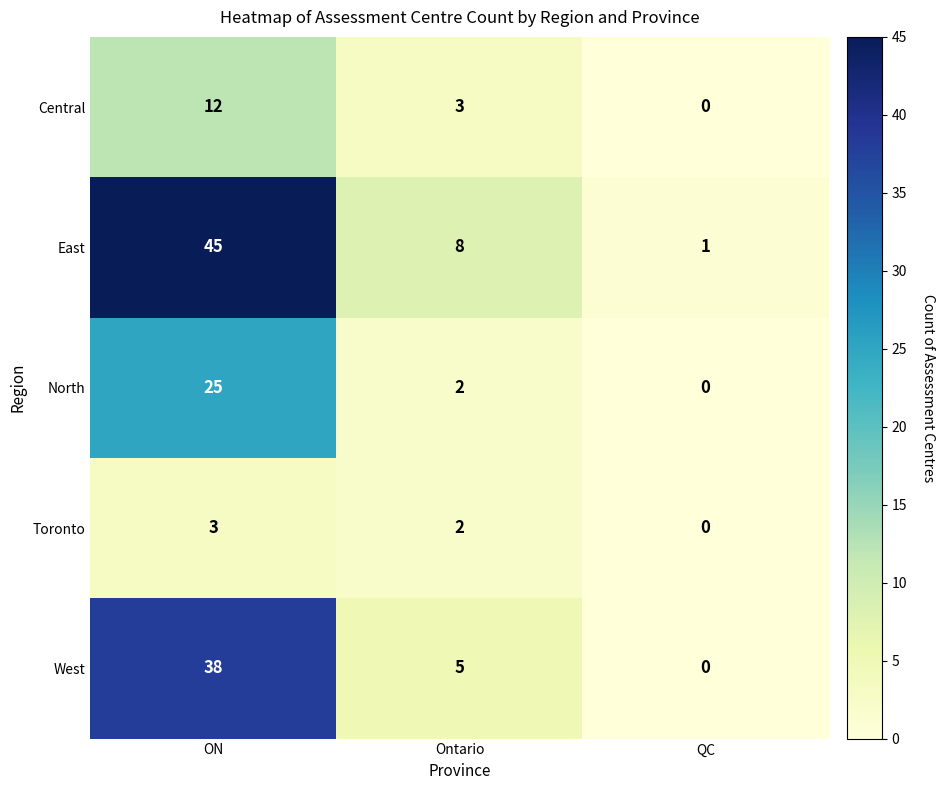

Reading left to right, extract all data points from this chart.

Central: 12	3	0
East: 45	8	1
North: 25	2	0
Toronto: 3	2	0
West: 38	5	0